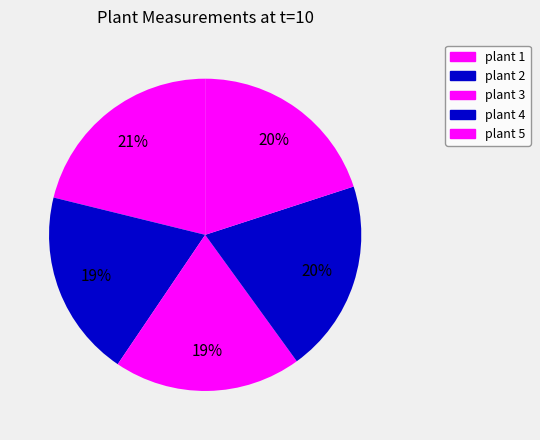

To the nearest percent, what is the combined percentage of plant 3 and plant 5?

39%